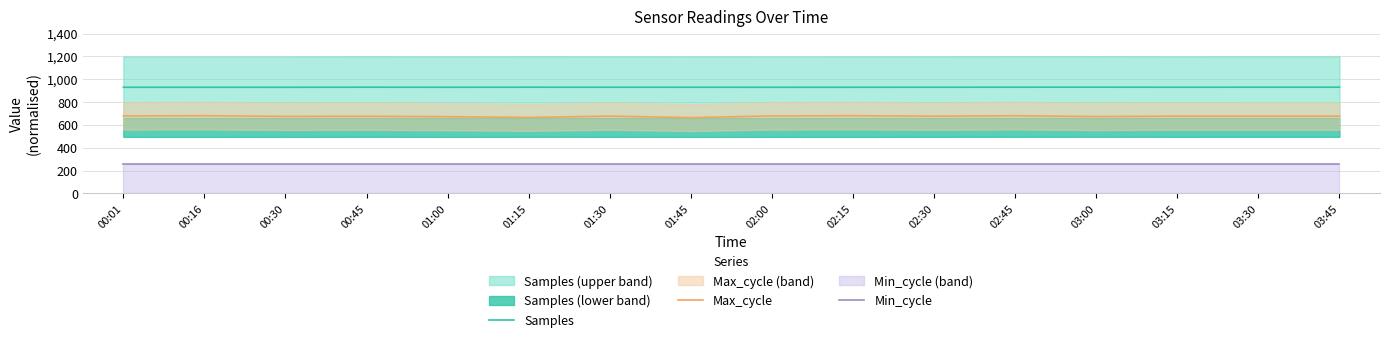

True or false: Samples and Max_cycle cross at least once.

False